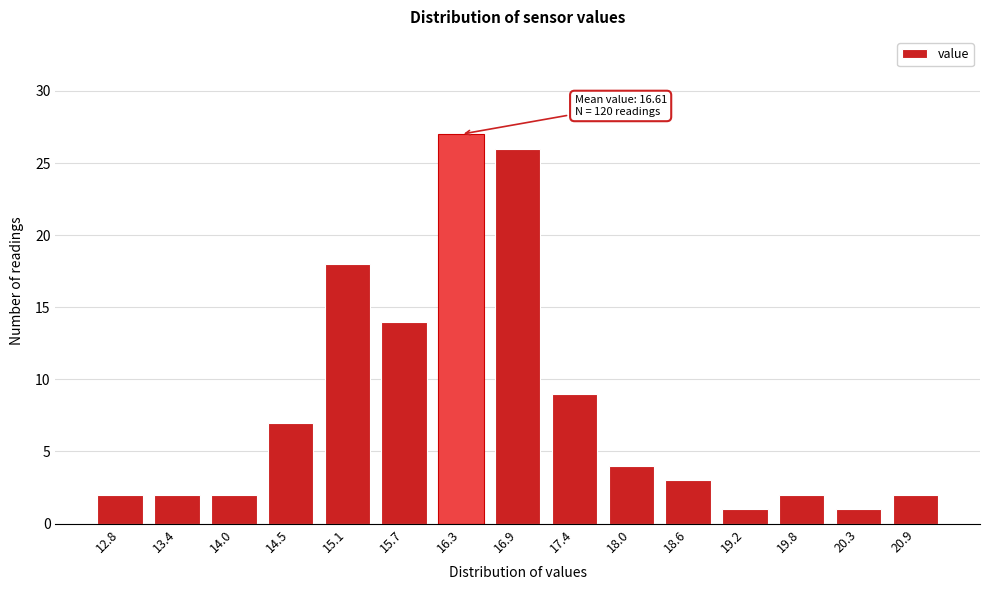

Reading left to right, what are all the values shown in this chart?

12.8=2	13.4=2	14.0=2	14.5=7	15.1=18	15.7=14	16.3=27	16.9=26	17.4=9	18.0=4	18.6=3	19.2=1	19.8=2	20.3=1	20.9=2